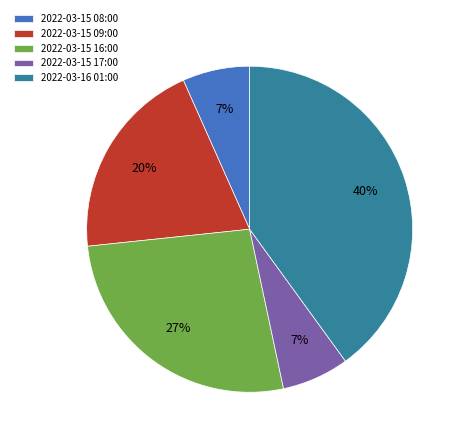

Do 2022-03-16 01:00 and 2022-03-15 08:00 together represent more than half of the pie?

No